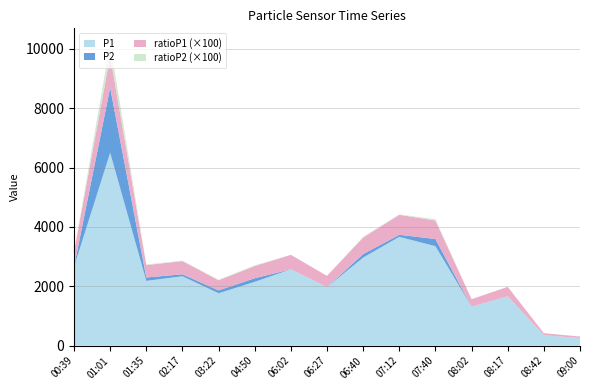

Reading left to right, what are all the values shown in this chart?

P1: 2656.7	6496.7	2182.7	2338.6	1765.5	2150.0	2571.9	1972.3	2966.7	3665.2	3351.0	1312.1	1662.4	352.4	257.7
P2: 0.6	2190.6	114.9	66.1	97.6	121.4	0.6	0.6	118.4	68.9	241.3	0.6	0.6	0.6	0.6
ratioP1: 5.0	10.7	4.2	4.5	3.4	4.1	4.9	3.8	5.6	6.7	6.2	2.5	3.2	0.7	0.5
ratioP2: 0.0	4.2	0.2	0.1	0.2	0.2	0.0	0.0	0.2	0.1	0.5	0.0	0.0	0.0	0.0